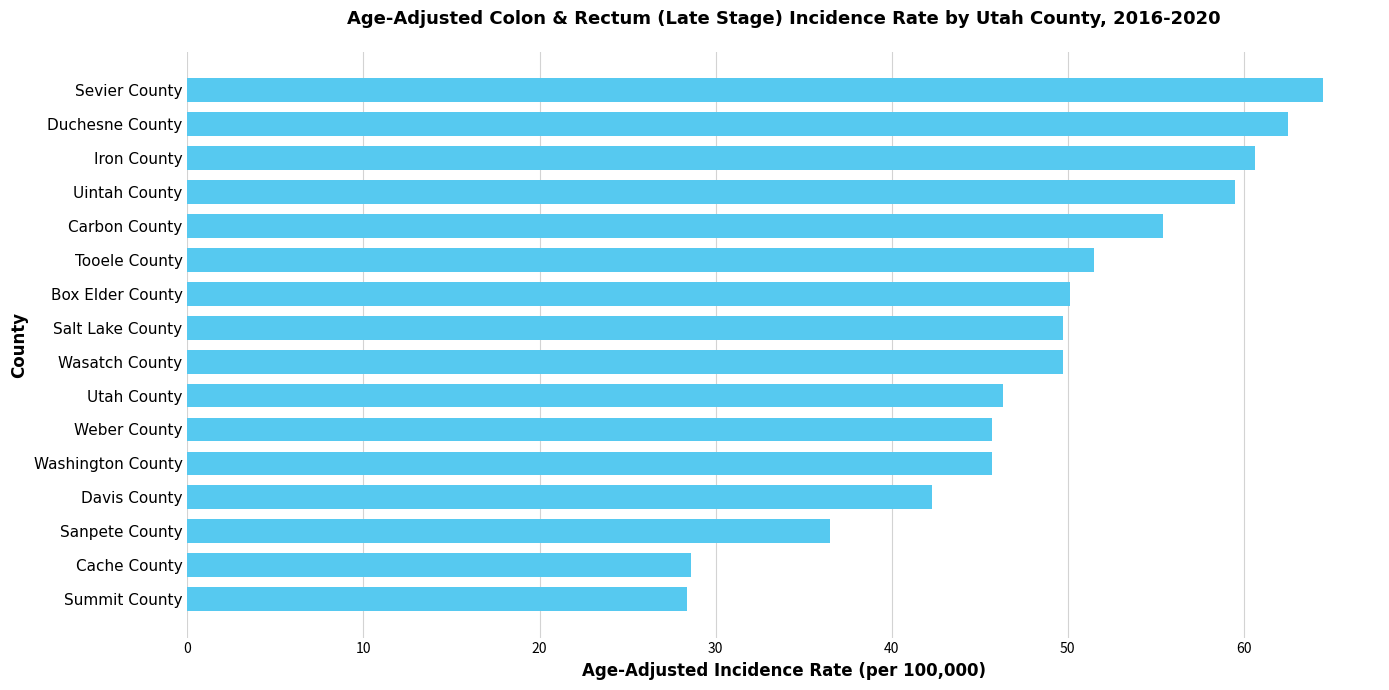

True or false: the data shows 58.5 at Sanpete County.

False